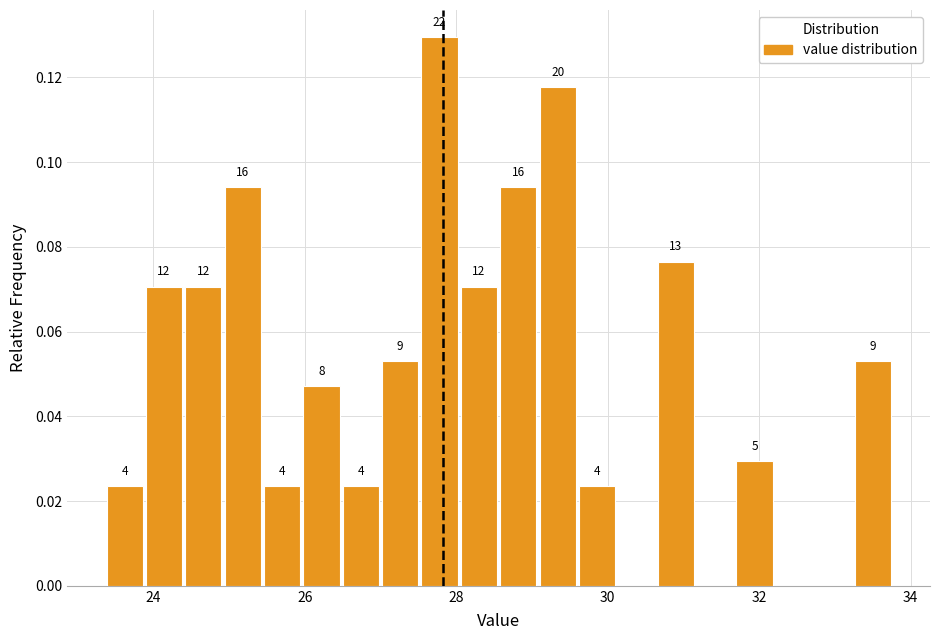

Read against the x-axis, roughly where is the centre of the tallest bar?

27.8